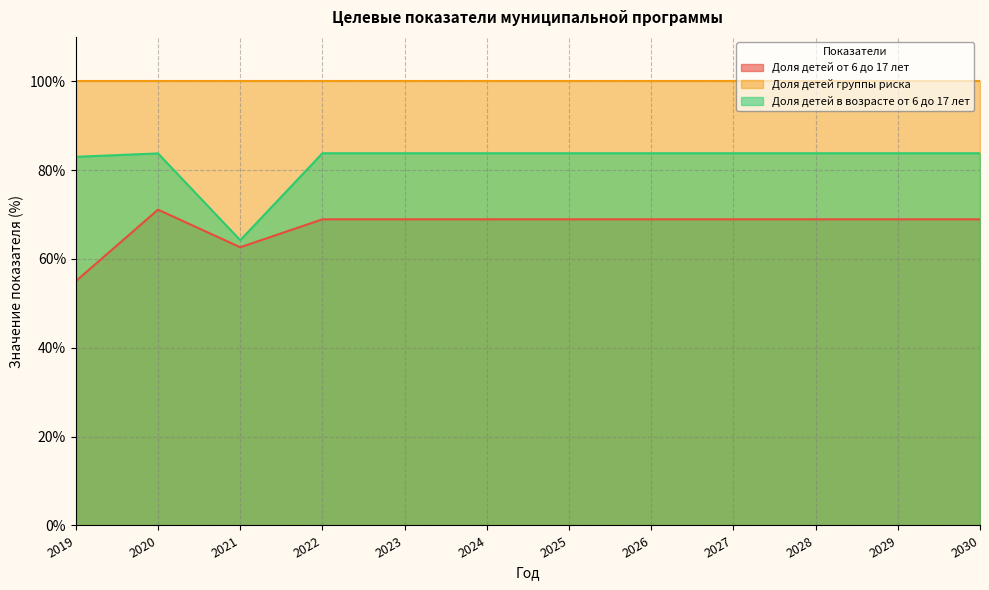

What is the value of the Доля детей от 6 до 17 лет point at the 9th from the left?

68.9